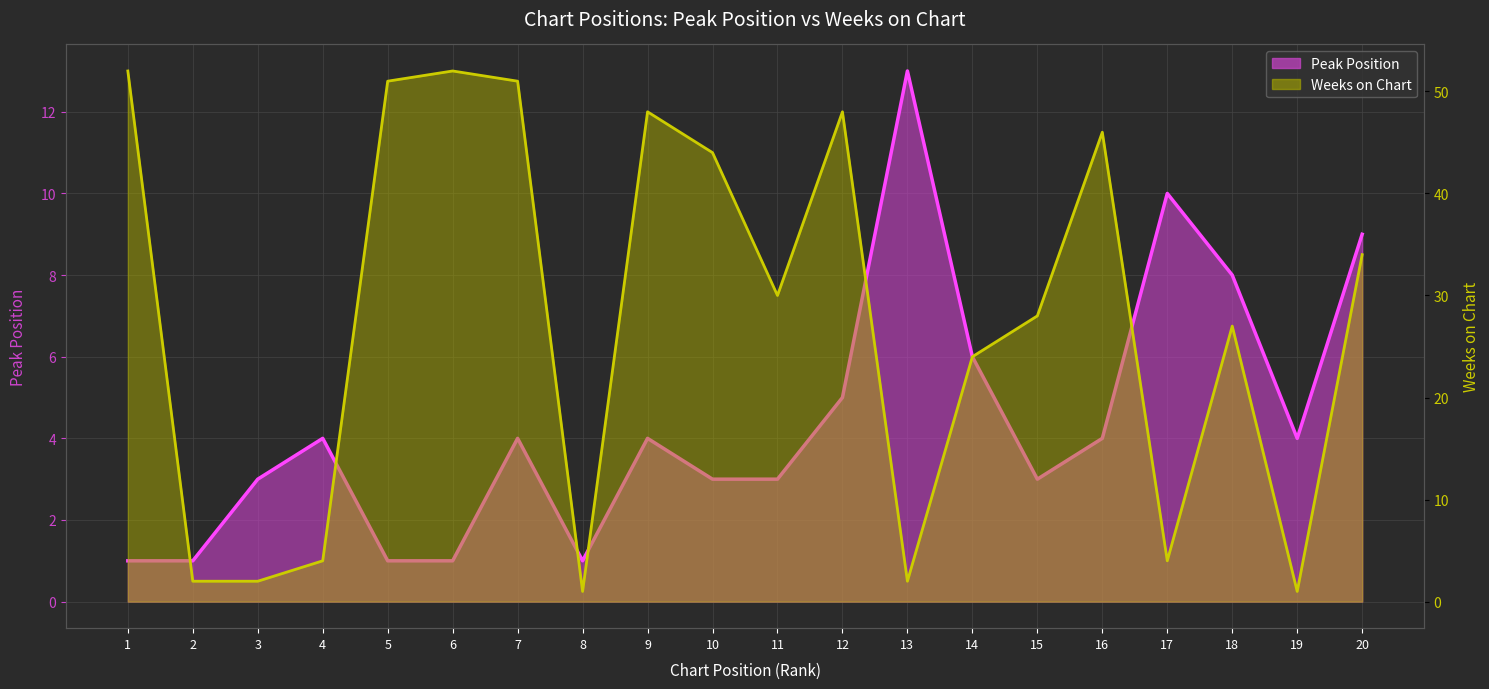

At which category does the chart reach its minimum across all series?

1